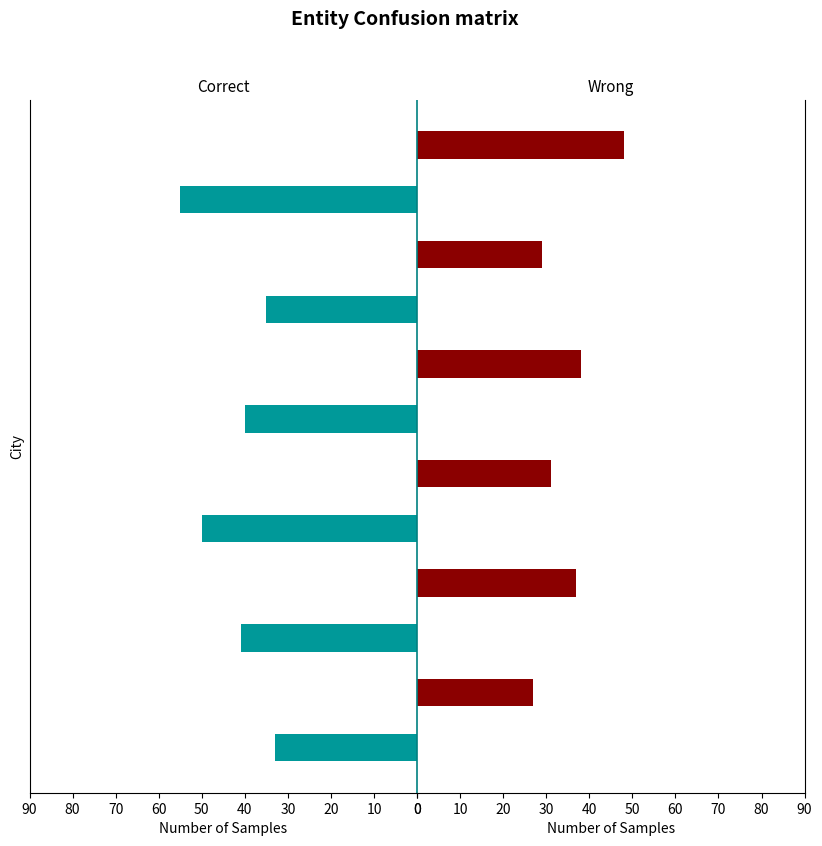

At which category is the sum across all series the highest?

10